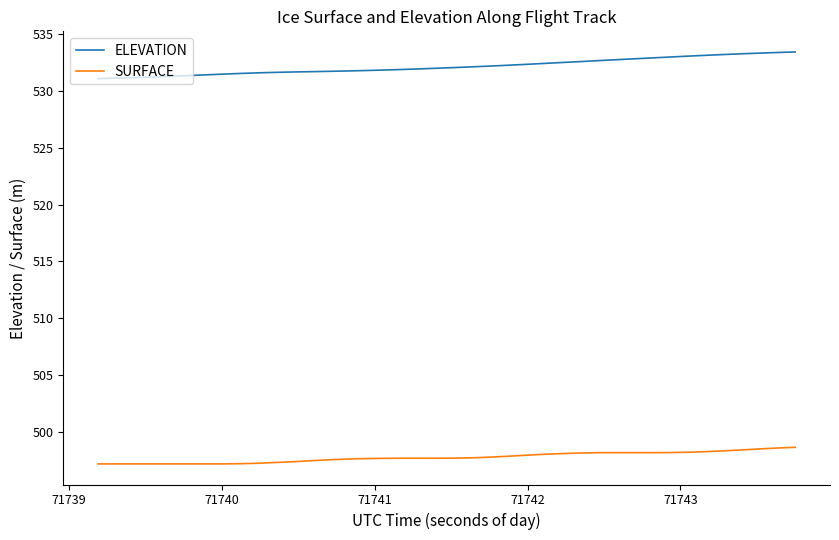

Which series has the largest total across all categories?

ELEVATION